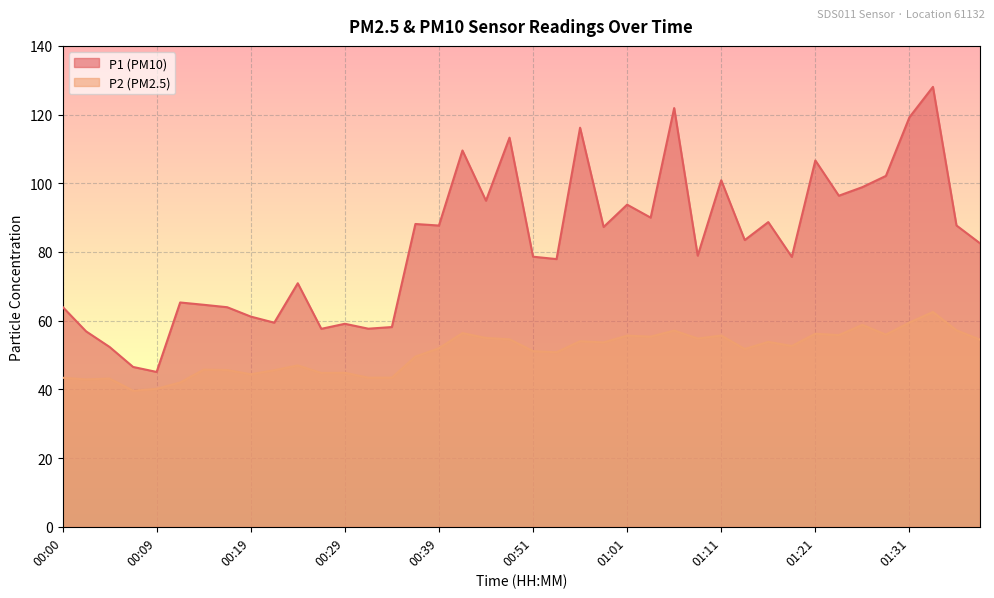

What is the minimum value shown in the chart?

39.6